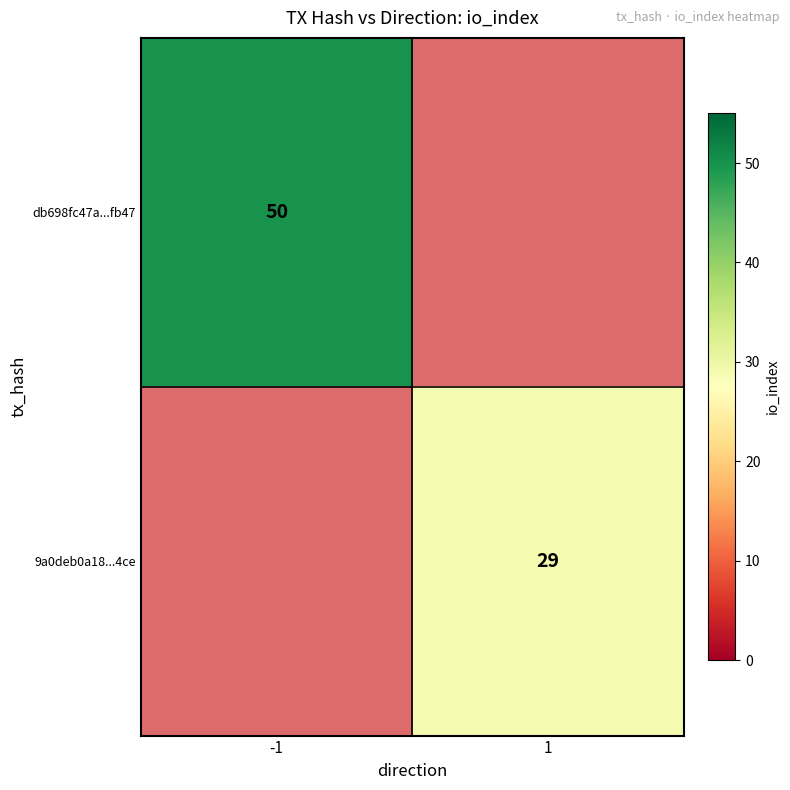

Is it true that db698fc47a...fb47 equals 27 at -1?

False